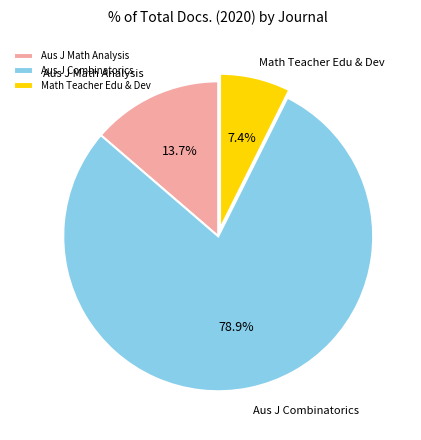

How many slices are in this pie chart?

3